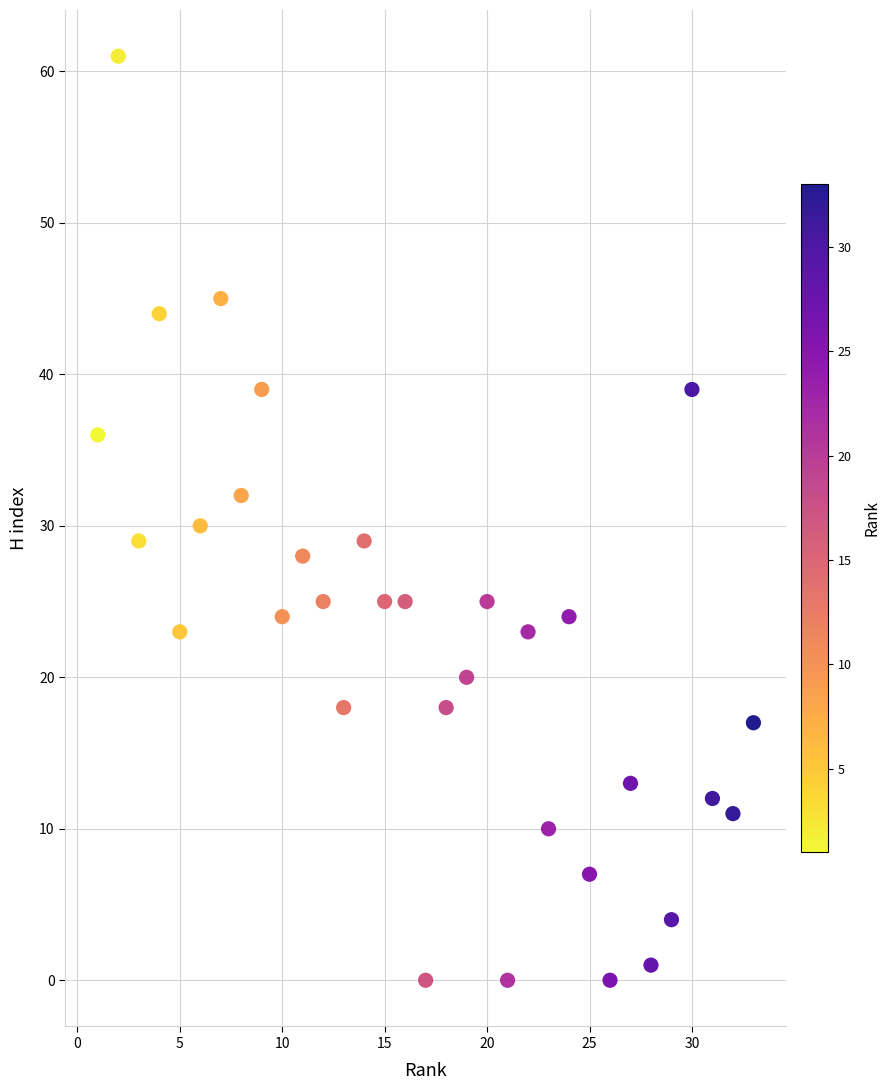

What is the range of X values (max minus min)?

32